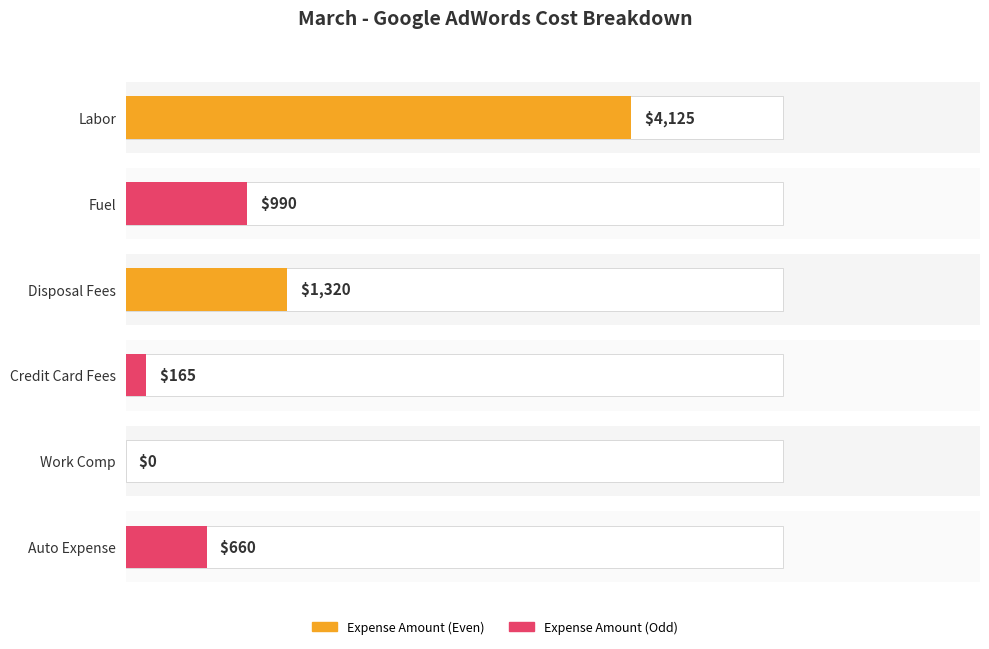

Which series has the widest spread of values?

Expense Amount